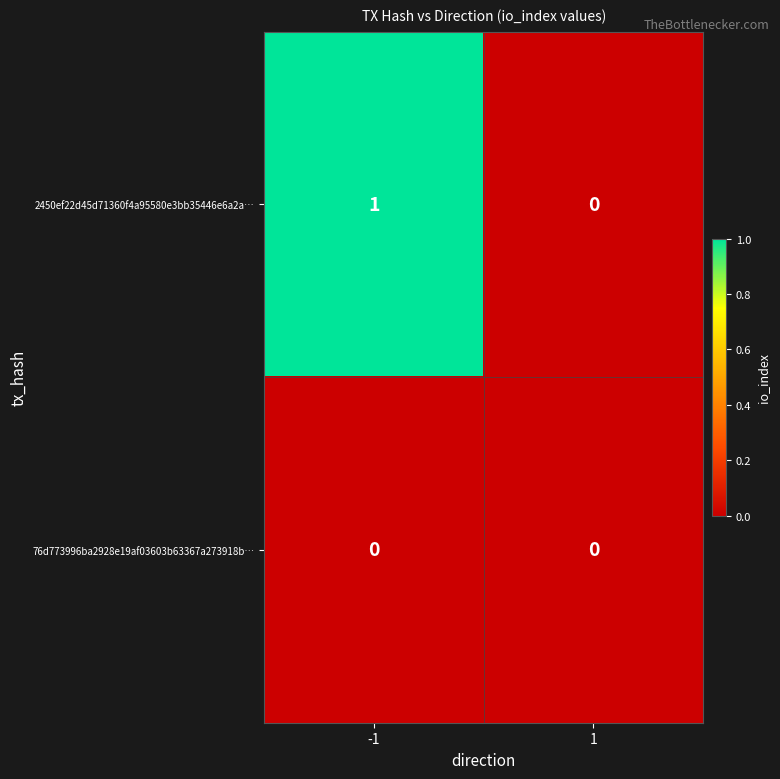

Rank the series by their maximum value, from highest to lowest.

2450ef22d45d71360f4a95580e3bb35446e6a2a…, 76d773996ba2928e19af03603b63367a273918b…